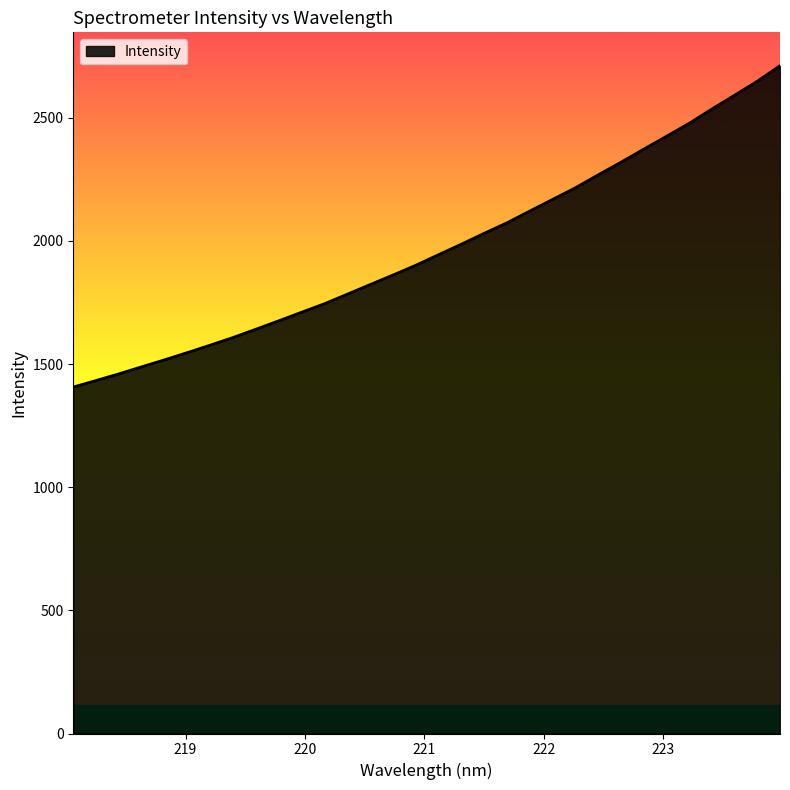

What is the difference between the maximum and minimum values?

1304.6